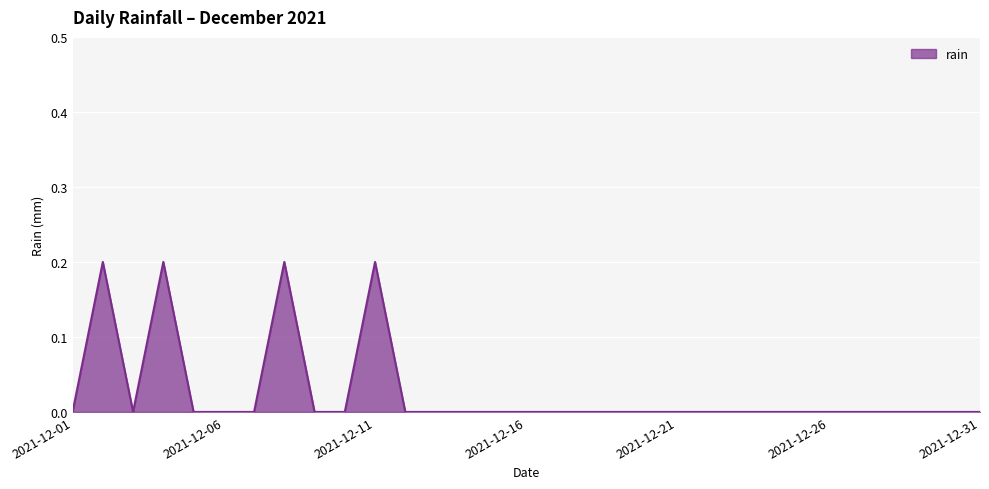

How many lines are shown in the chart?

1